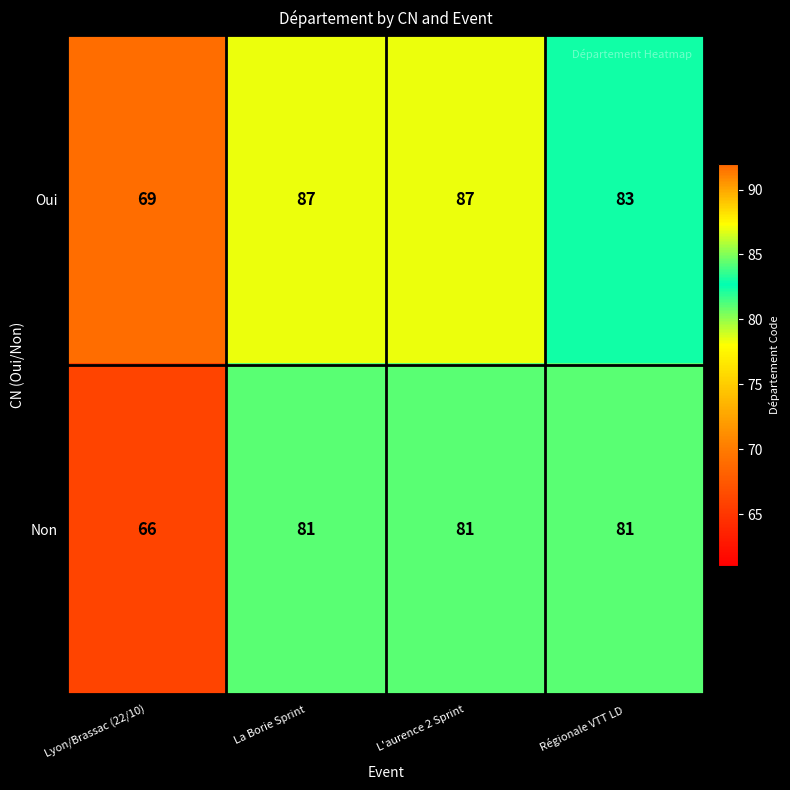

What is the sum of the Oui values at L'aurence 2 Sprint and Lyon/Brassac (22/10)?

156